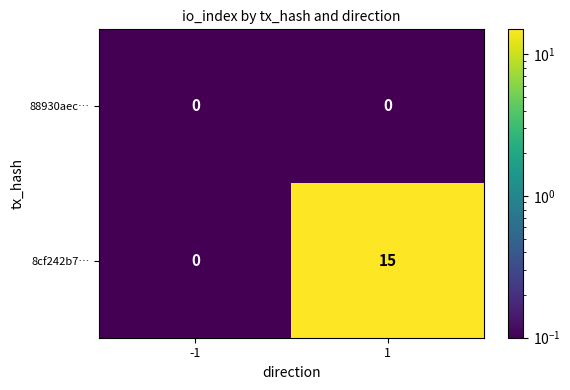

True or false: 8cf242b7… has a value of 0 at -1.

True